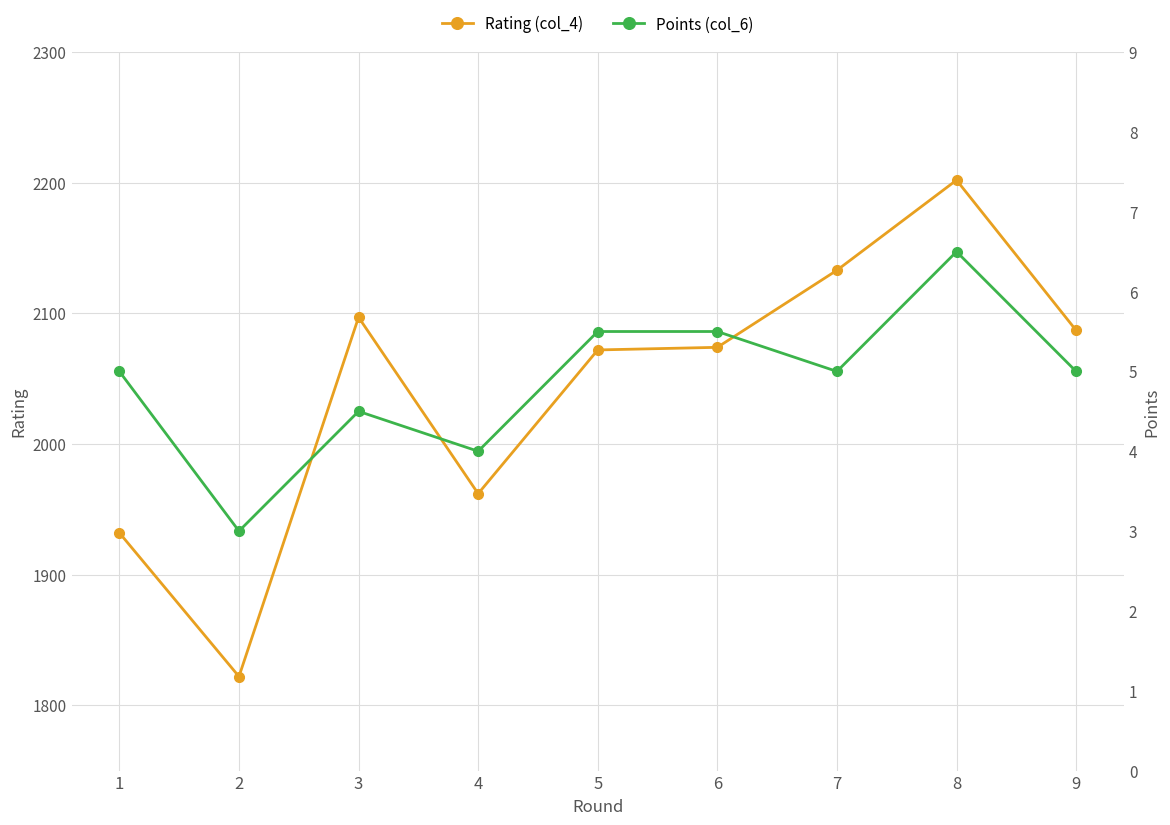

At which category is the sum across all series the highest?

8